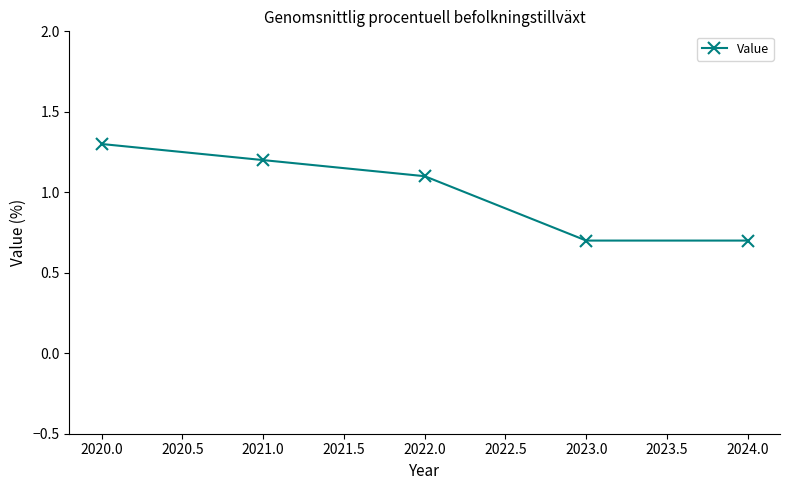

What is the sum of the values at 2023.0 and 2021.0?

1.9